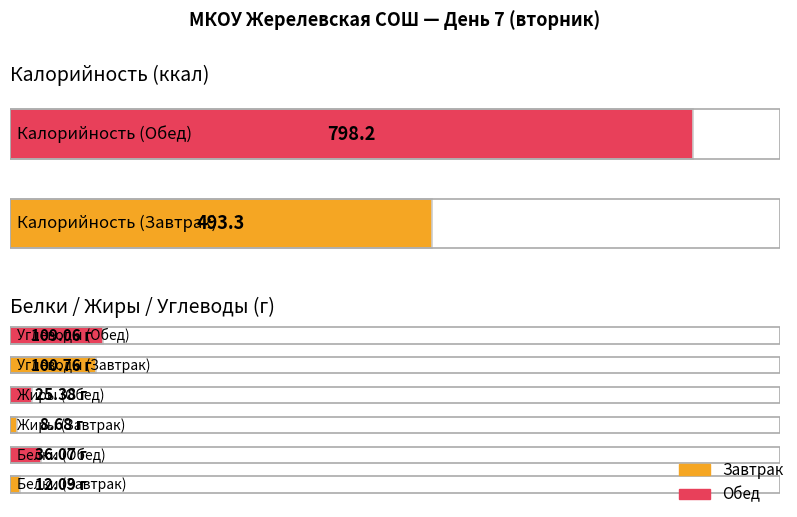

What is the value of the Белки bar at the 1st from the left?

12.1